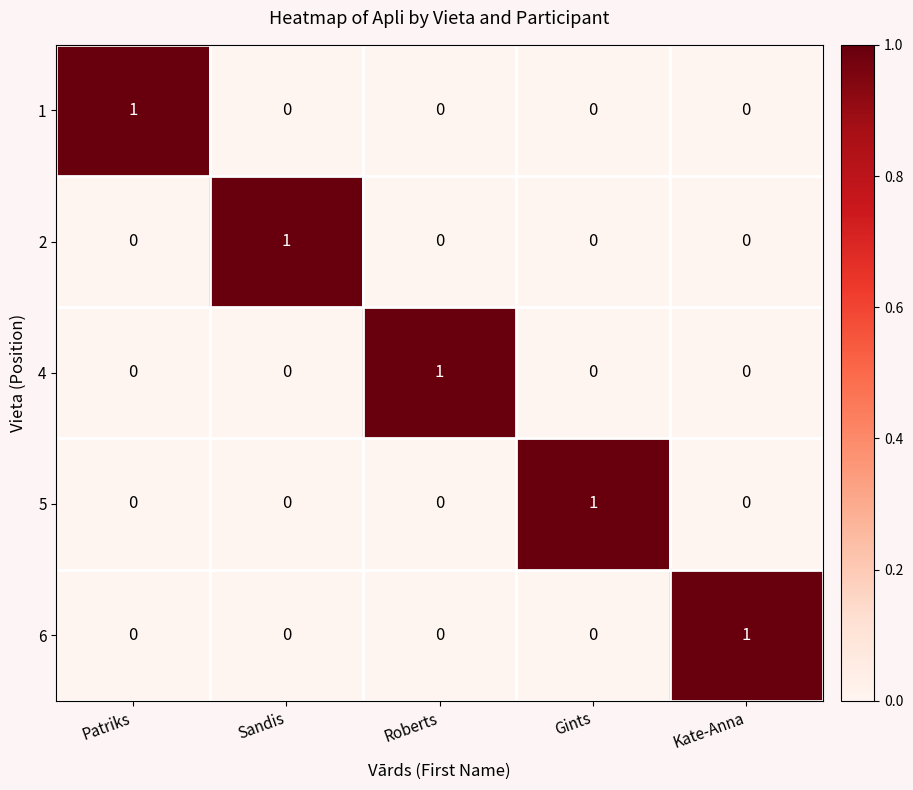

Is it true that 4 equals 0 at Kate-Anna?

True